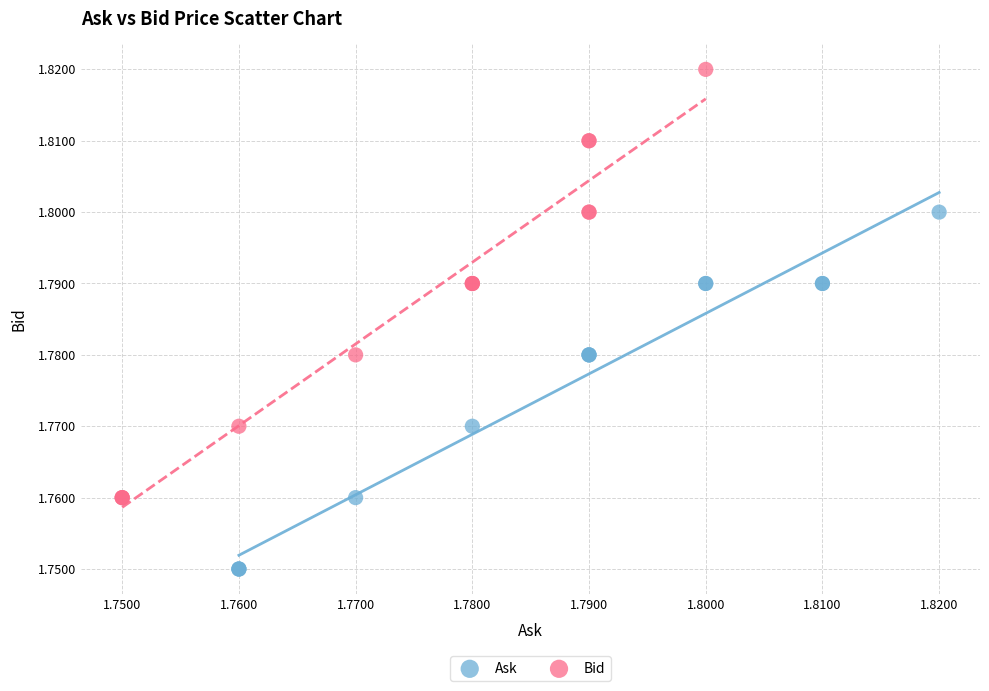

Which series reaches the maximum Y coordinate?

Bid